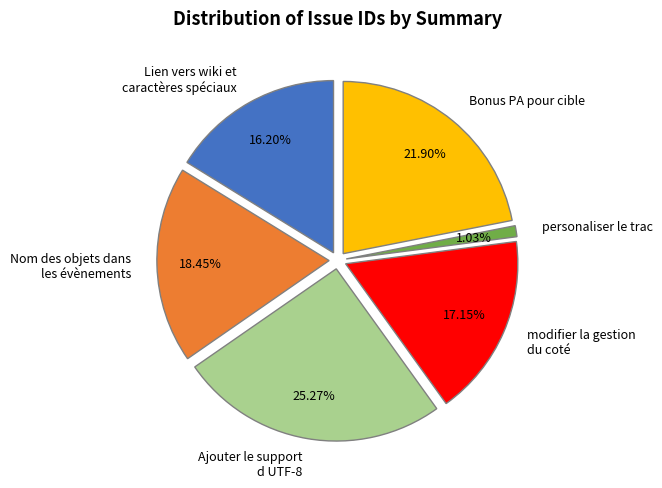

Which slice is the smallest?

personaliser le trac